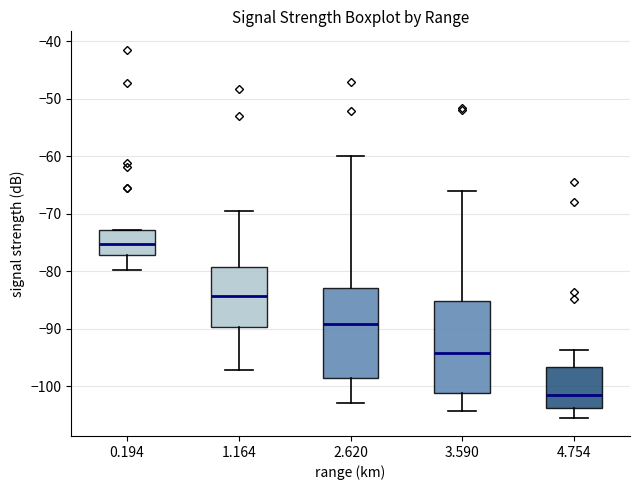

Which box's median line is the lowest?

4.754